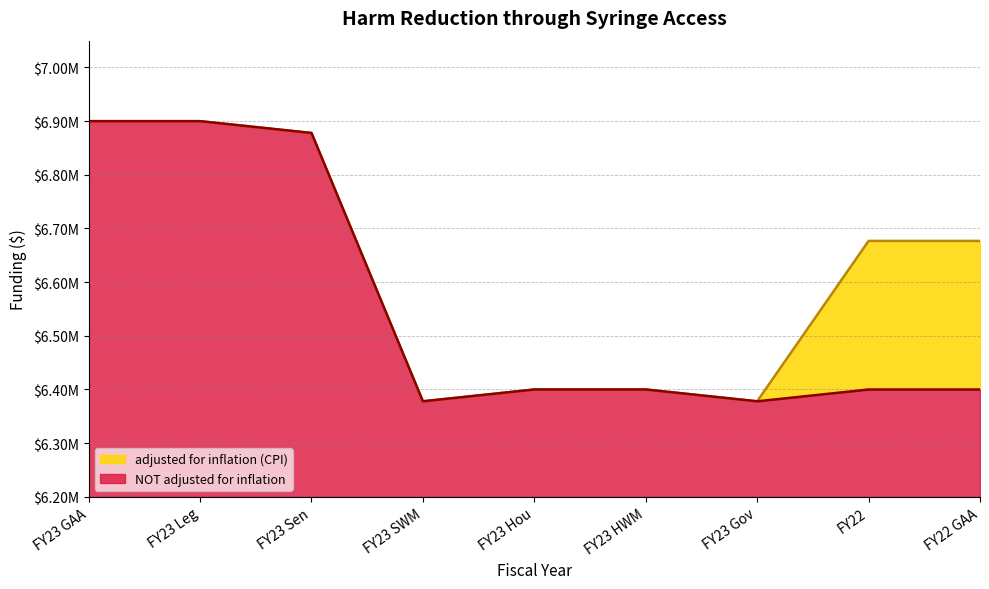

What is the label of the 9th point from the left?

FY22 GAA